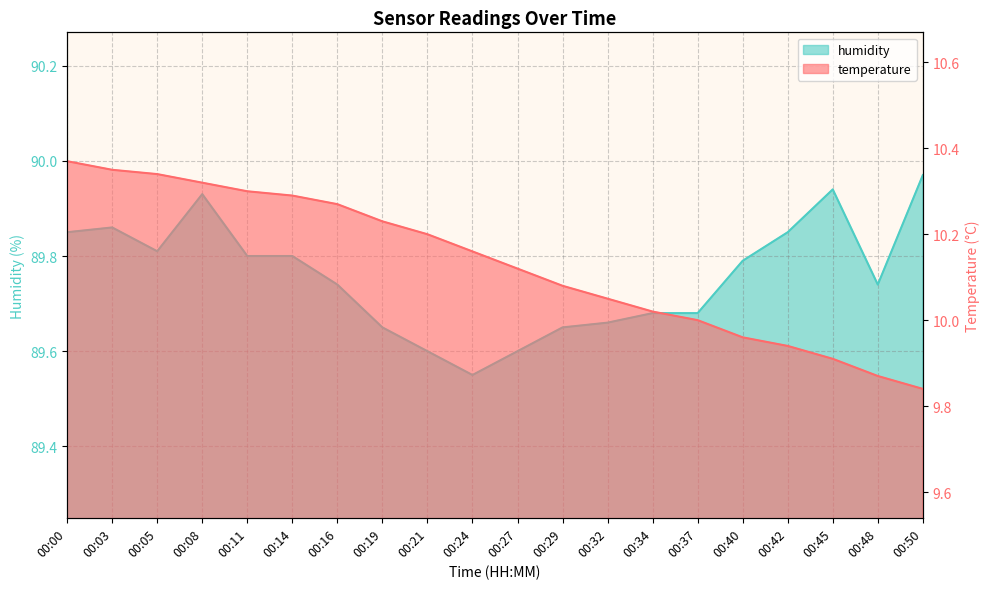

Which series has the widest spread of values?

temperature